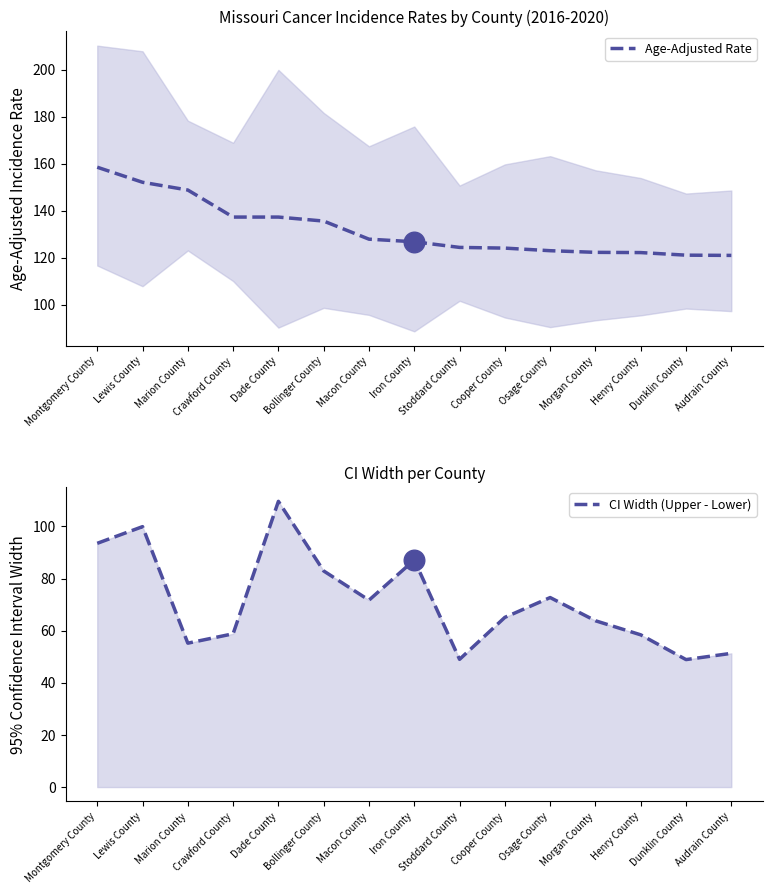

What are all the series names shown in the legend?

Age-Adjusted Rate, CI Width (Upper - Lower)